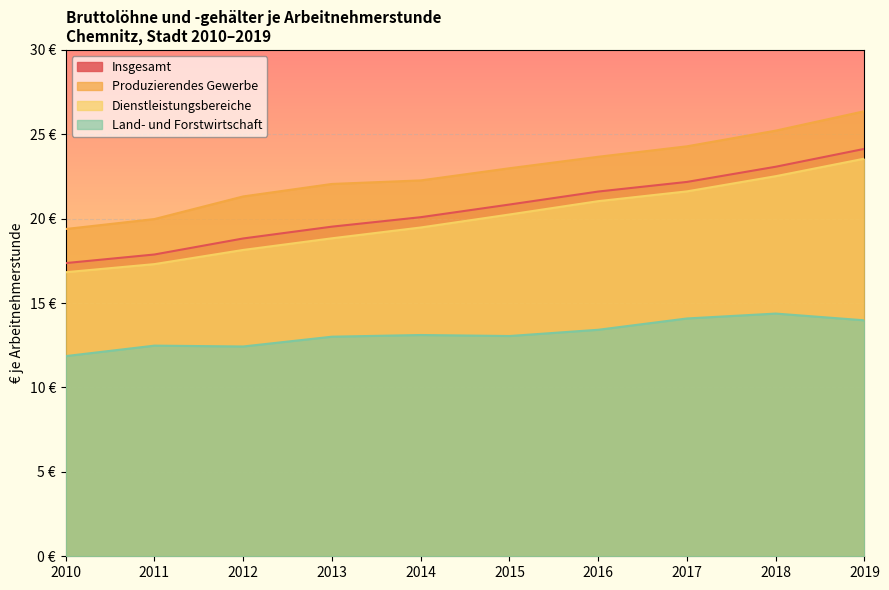

How many data points in Land- und Forstwirtschaft are less than 13?

3